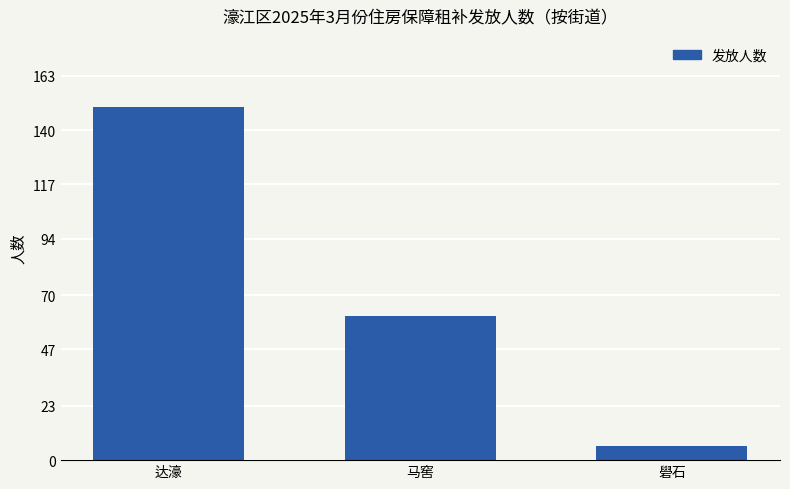

What is the smallest value displayed?

6